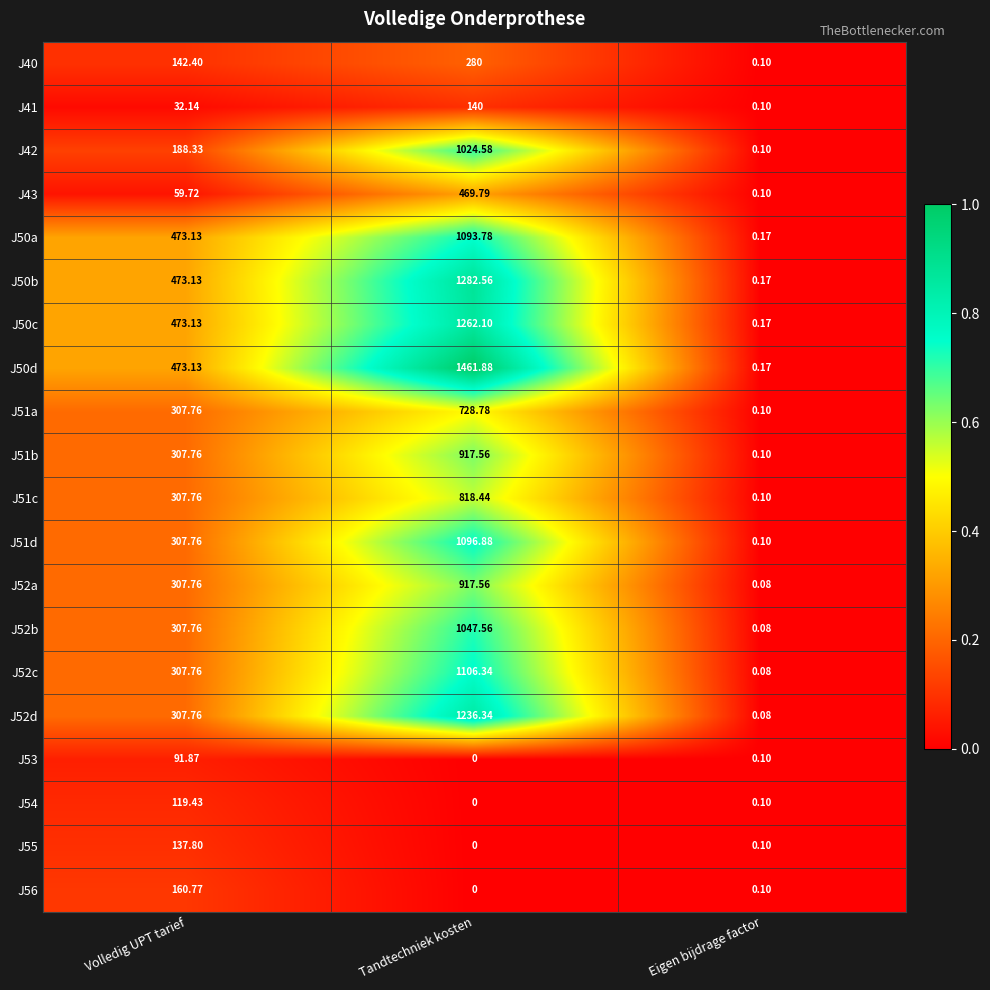

List the labels in order of J50a value, smallest first.

Eigen bijdrage factor, Volledig UPT tarief, Tandtechniek kosten